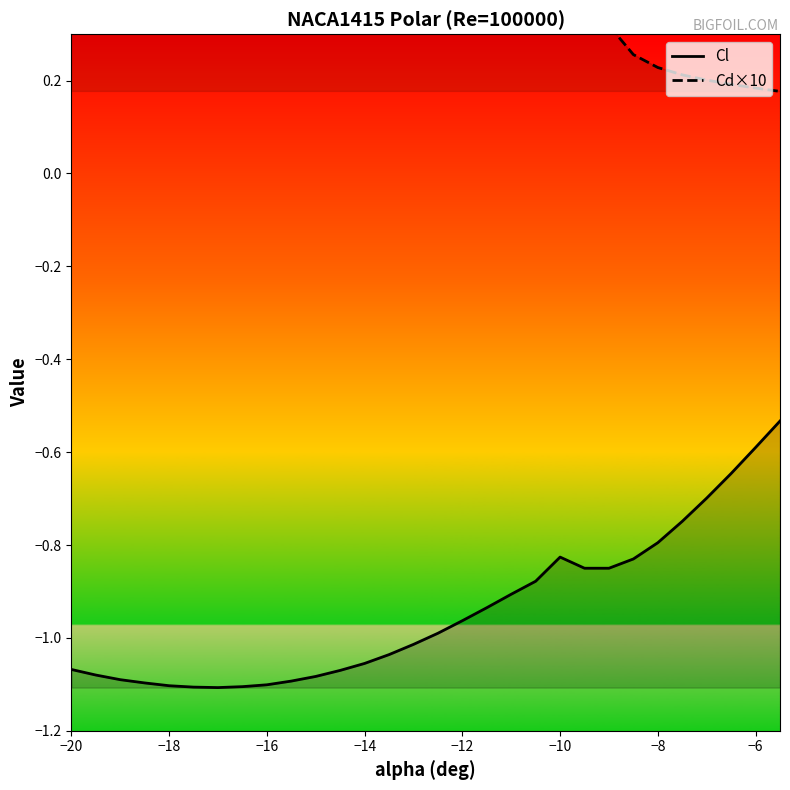

What is the total value across all series at −18?

0.8